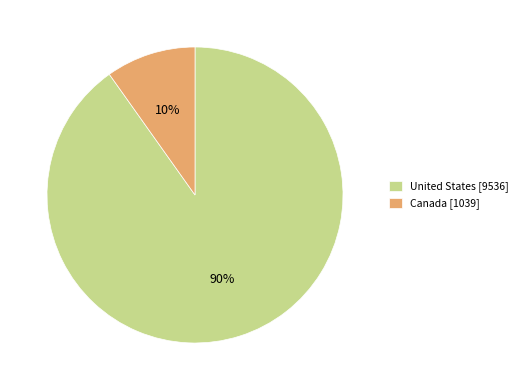

Rank the categories by value from highest to lowest.

United States, Canada